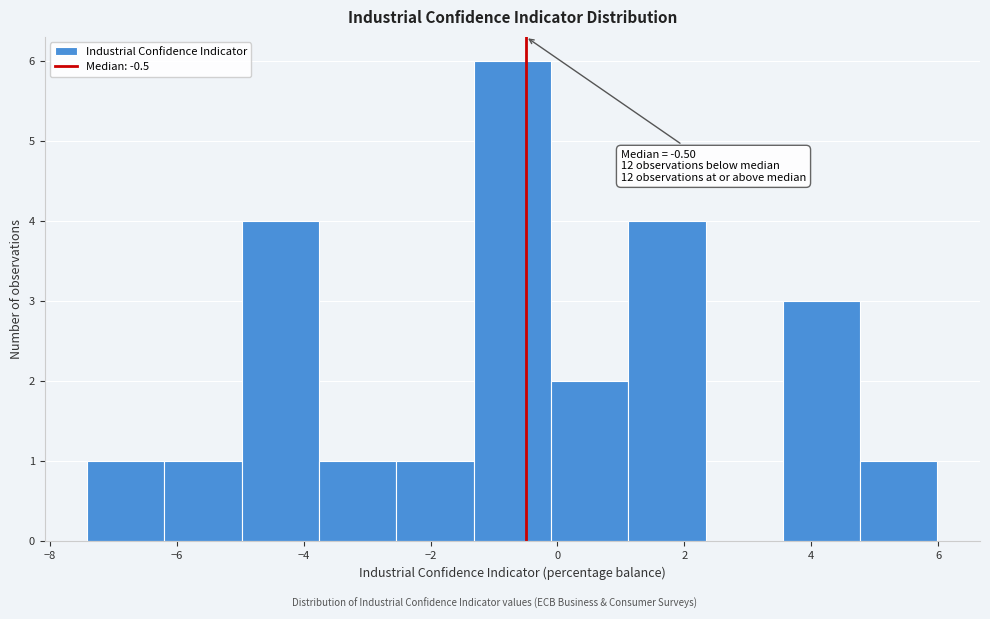

Over which range of the x-axis is the bar tallest?

-1.4 to -0.2